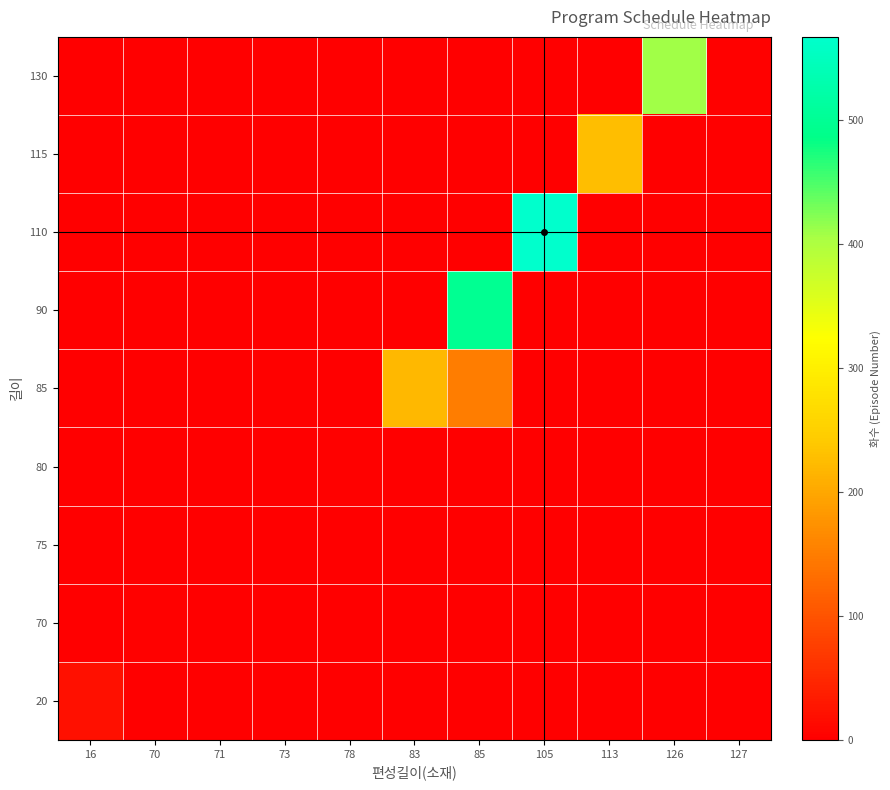

What is the spread (max minus min) of values at 70?

3